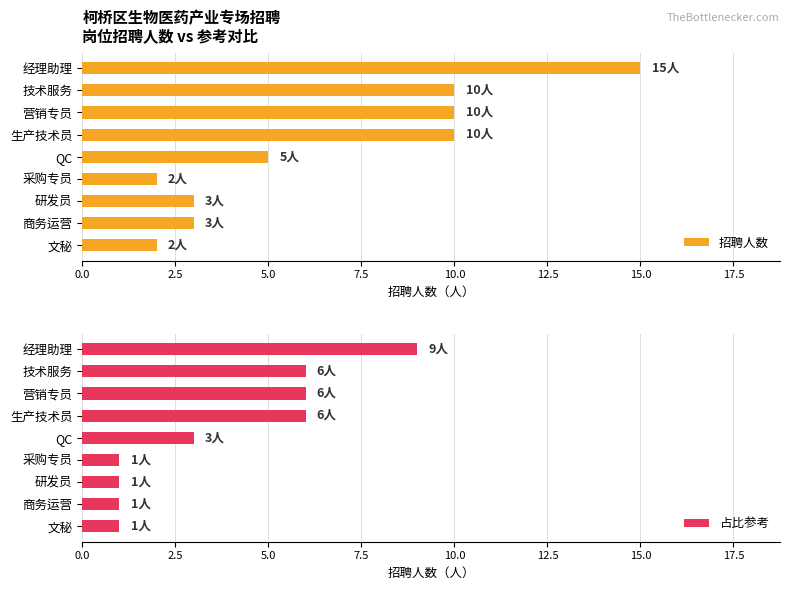

Does the chart contain any negative values?

No